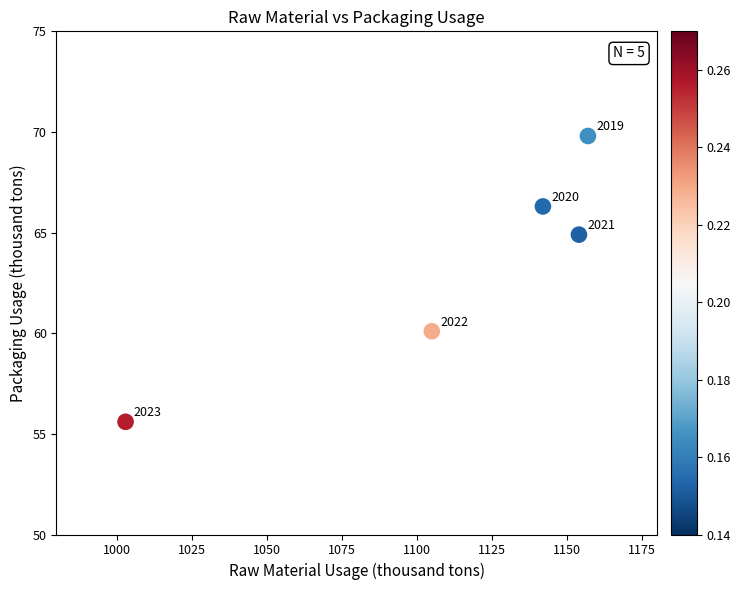

What Y value in the scatter plot is closest to 62?

60.1